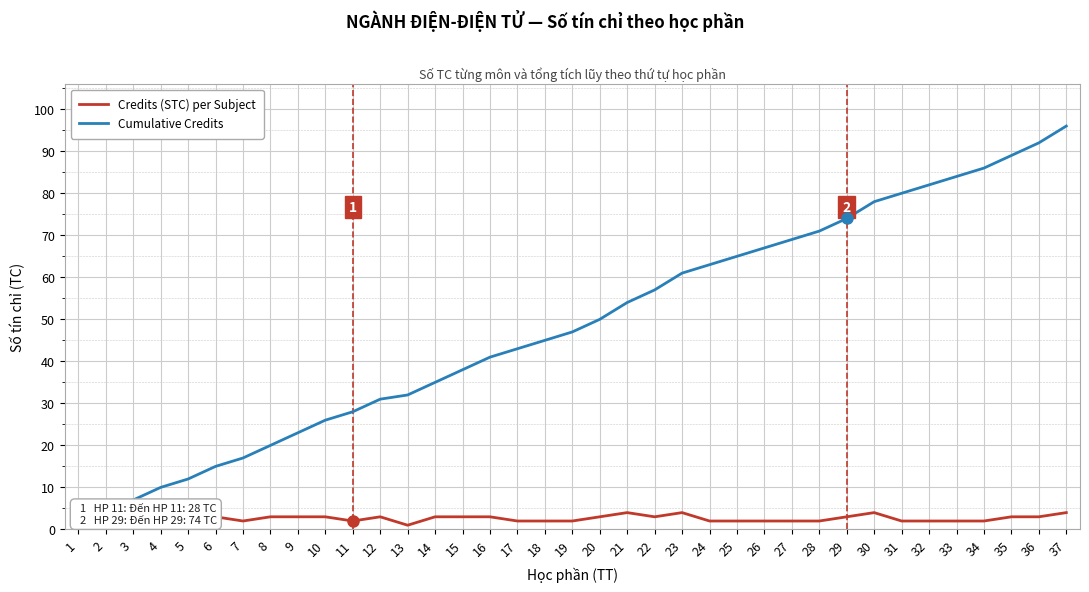

At which category is the sum across all series the highest?

37